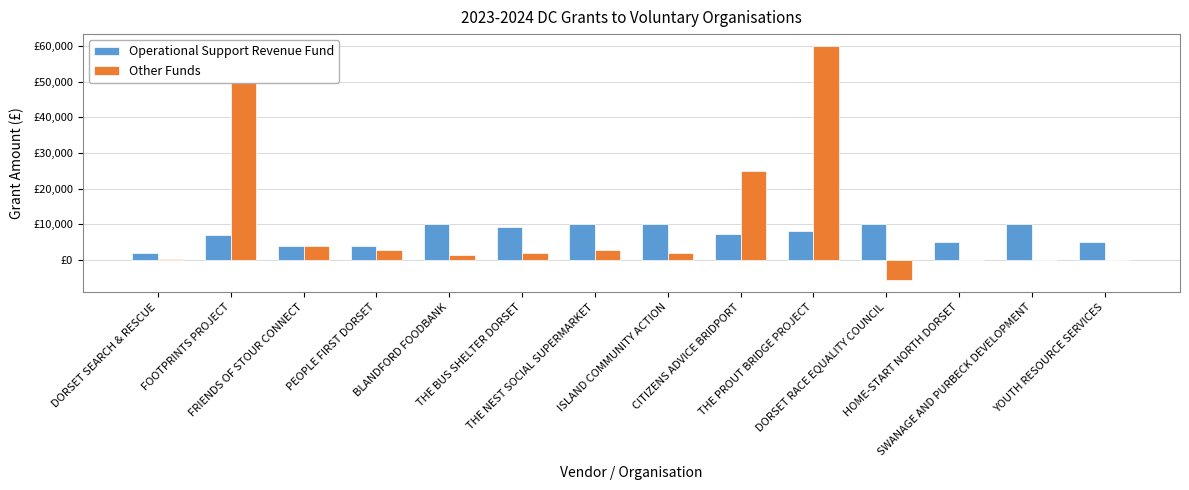

Which series has the largest range (max minus min)?

Other Funds